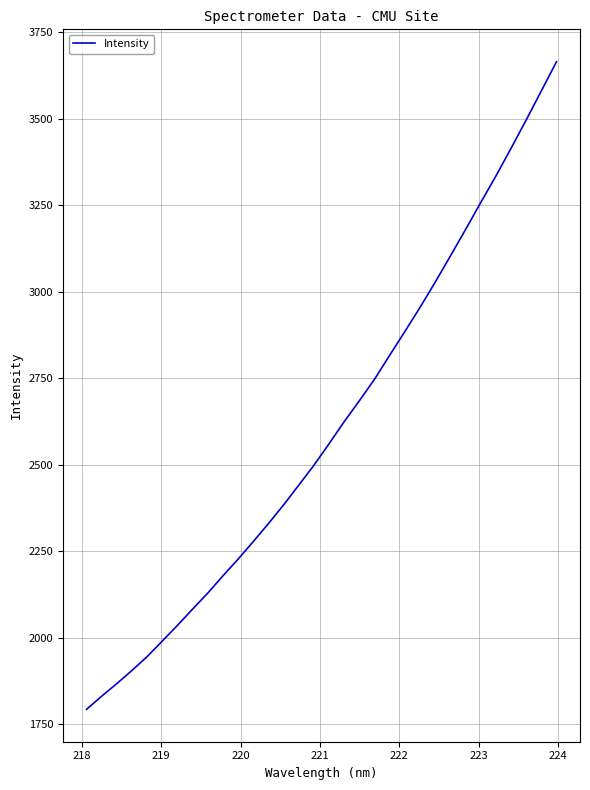

What is the minimum value shown in the chart?

1793.7